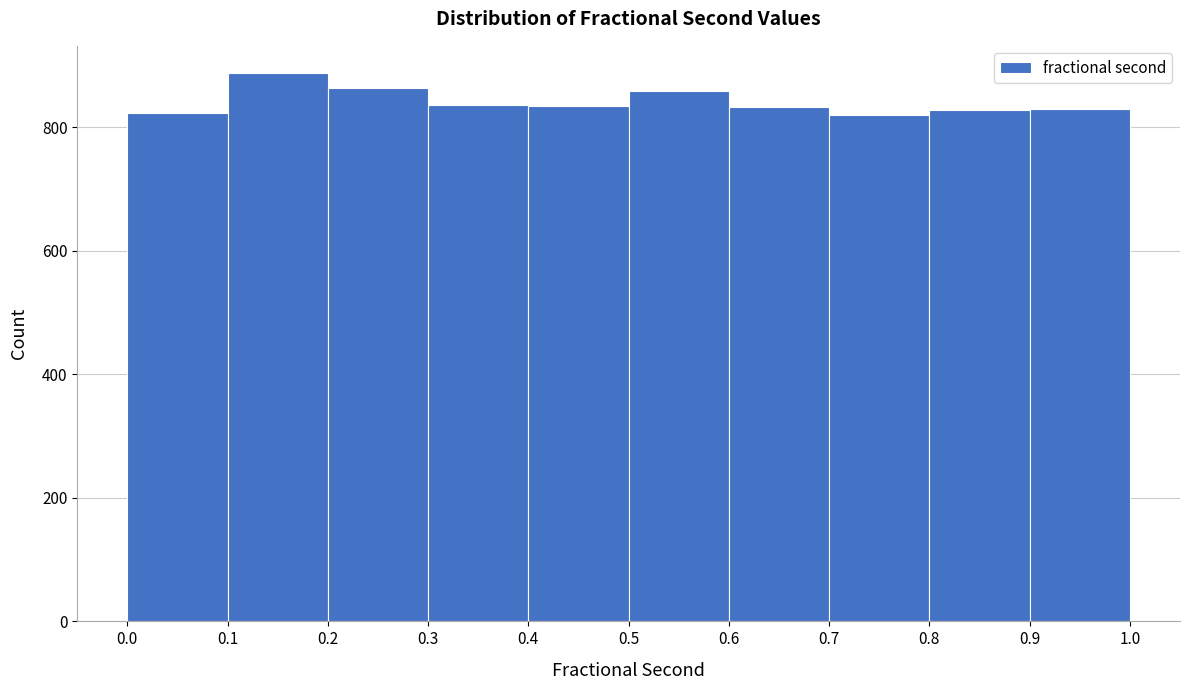

How tall is the bar that spans 0.6 to 0.7 on the x-axis? The values are not printed on the chart, so give them approximately, as read against the axis.

840